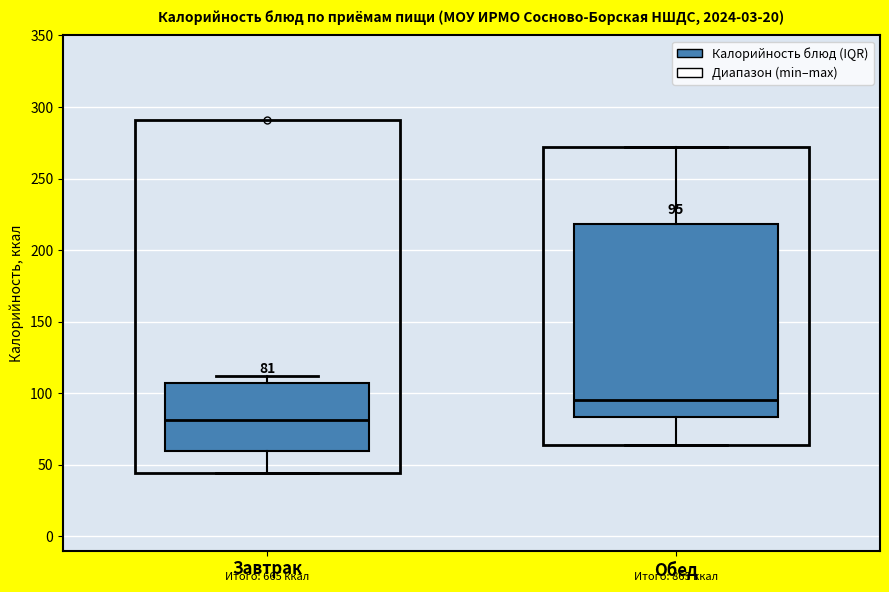

Comparing the boxes themselves (not the whiskers), which one is the tallest?

Обед